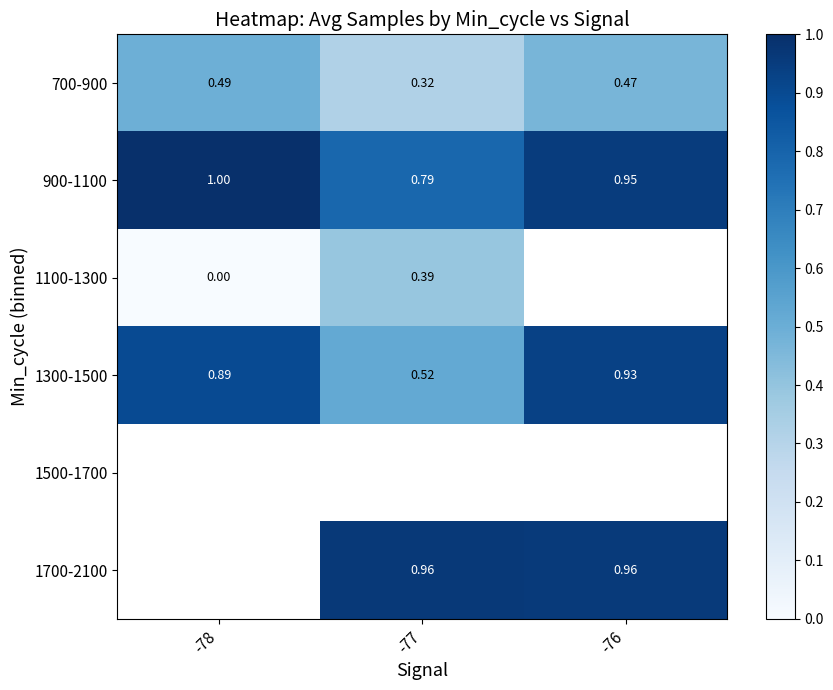

How many 1300-1500 values are between 0 and 1?

3